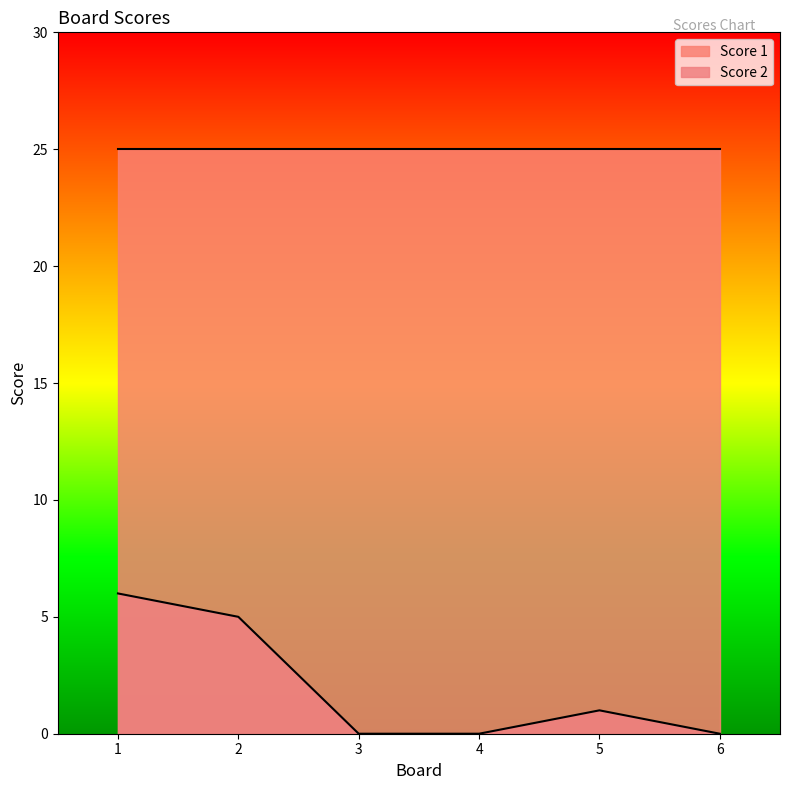

What is the greatest value displayed?

25